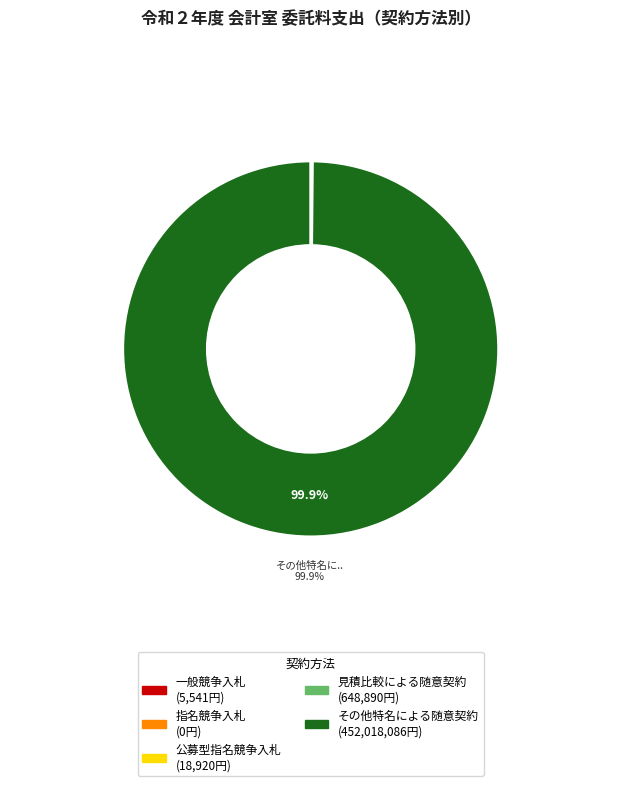

Is there any slice that represents more than half of the pie?

Yes